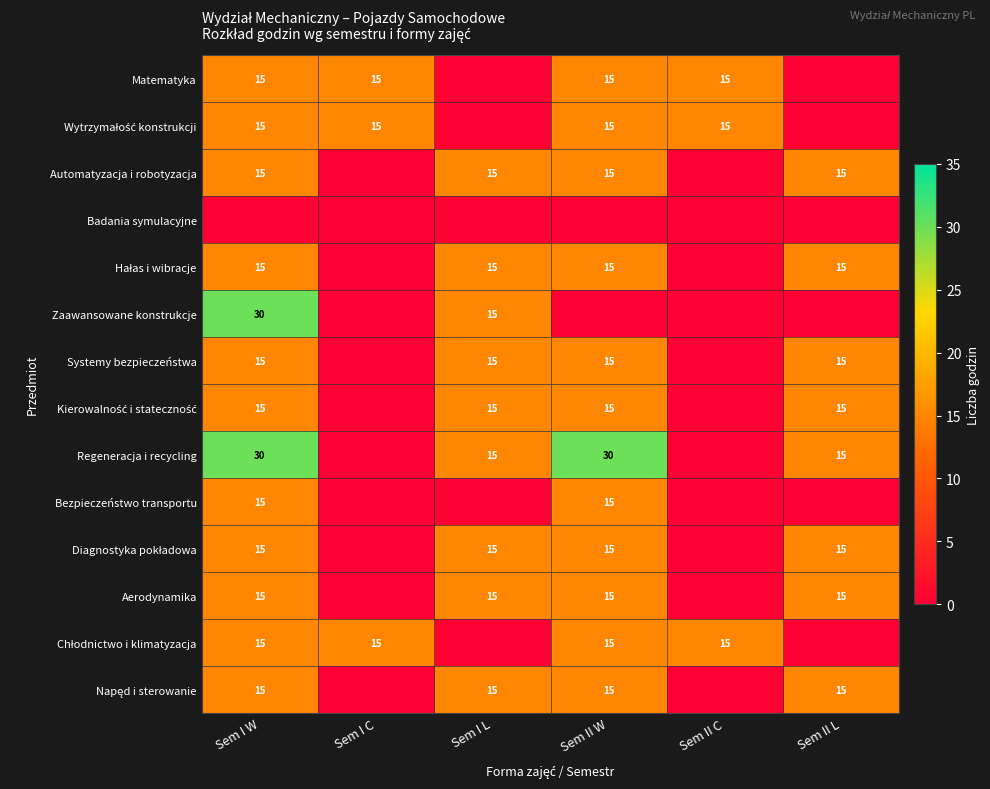

How many data points in Wytrzymałość konstrukcji are less than 15?

2